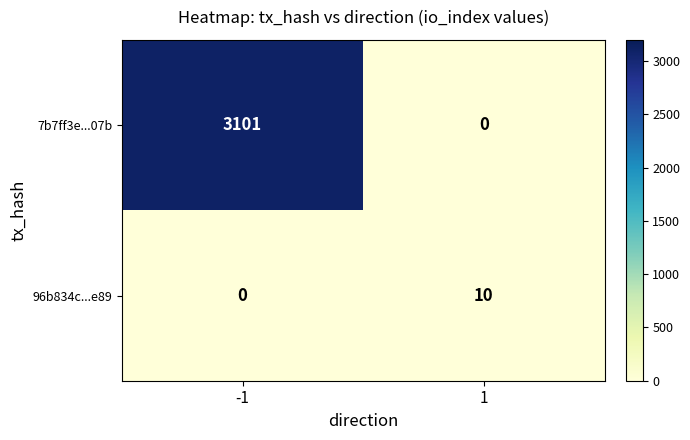

Reading left to right, list all the values displayed in this chart.

7b7ff3e...07b: -1=3101	1=0
96b834c...e89: -1=0	1=10